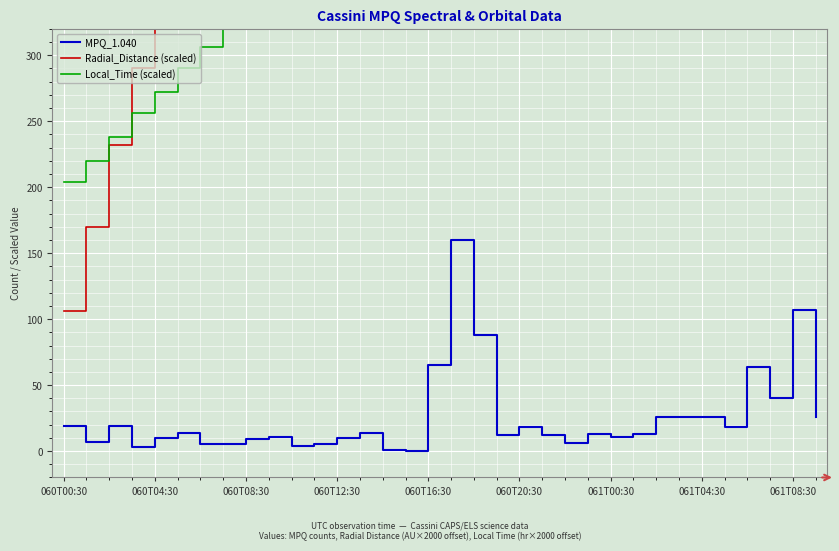

Rank the series by their maximum value, from highest to lowest.

Radial_Distance (scaled), Local_Time (scaled), MPQ_1.040